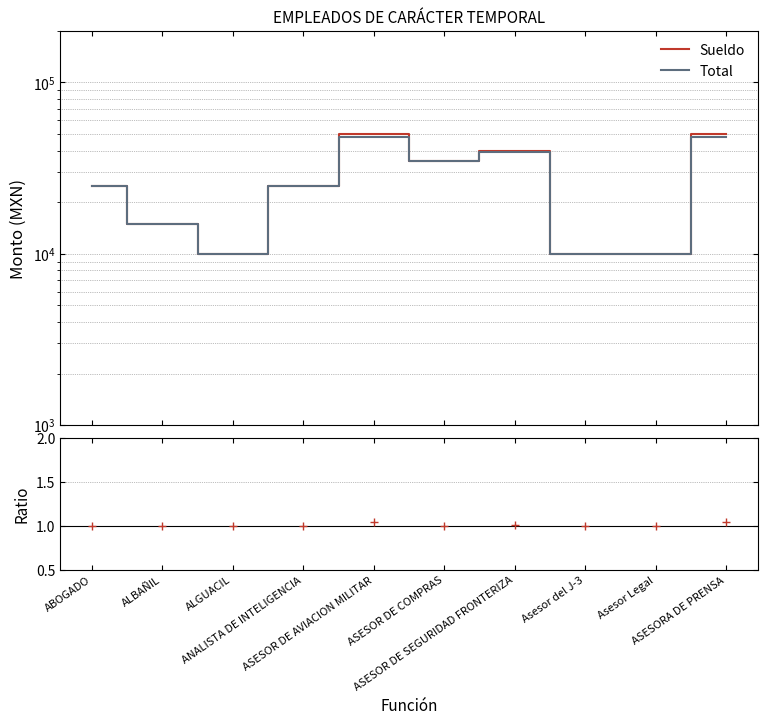

What is the difference between the maximum and minimum values in the Total series?

37927.8